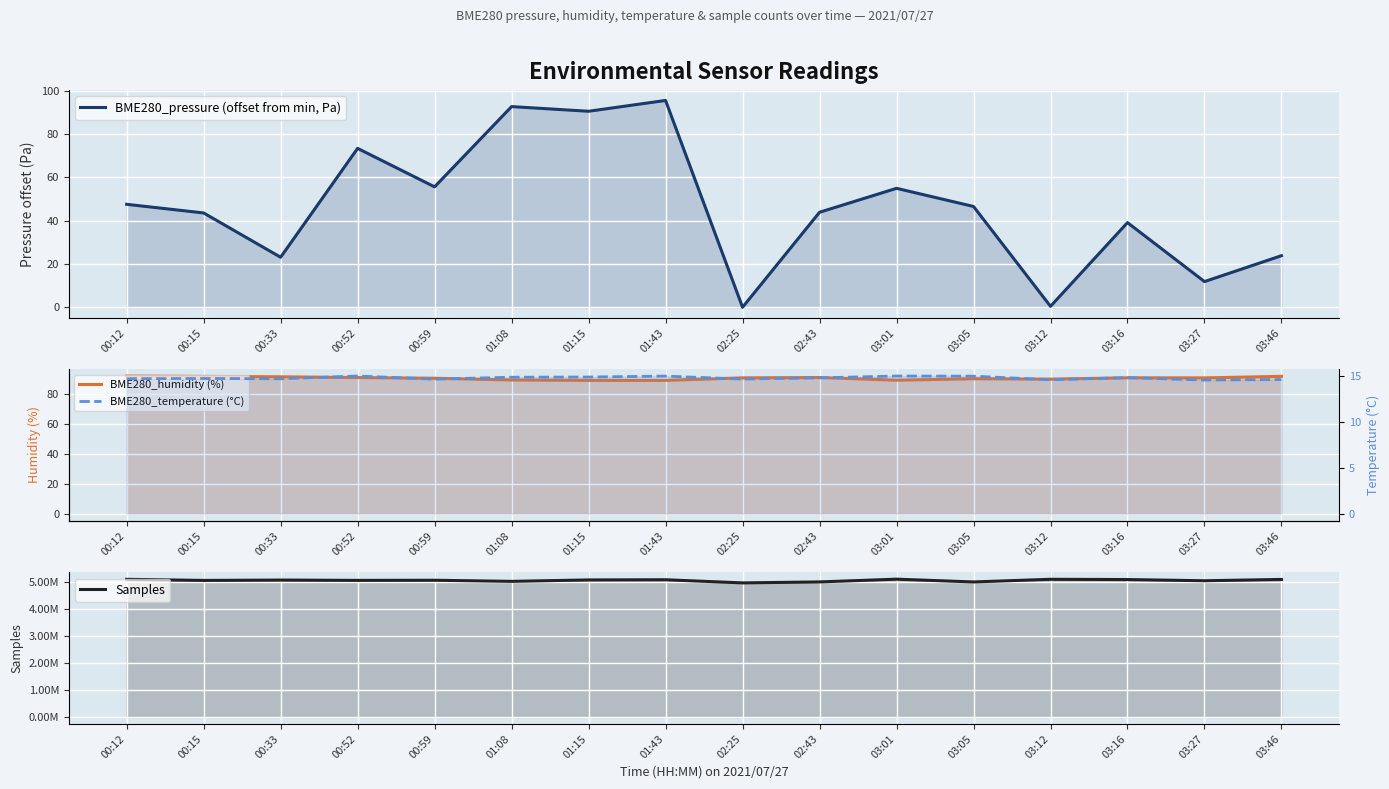

Which series changed the most between 01:15 and 03:05?

Samples